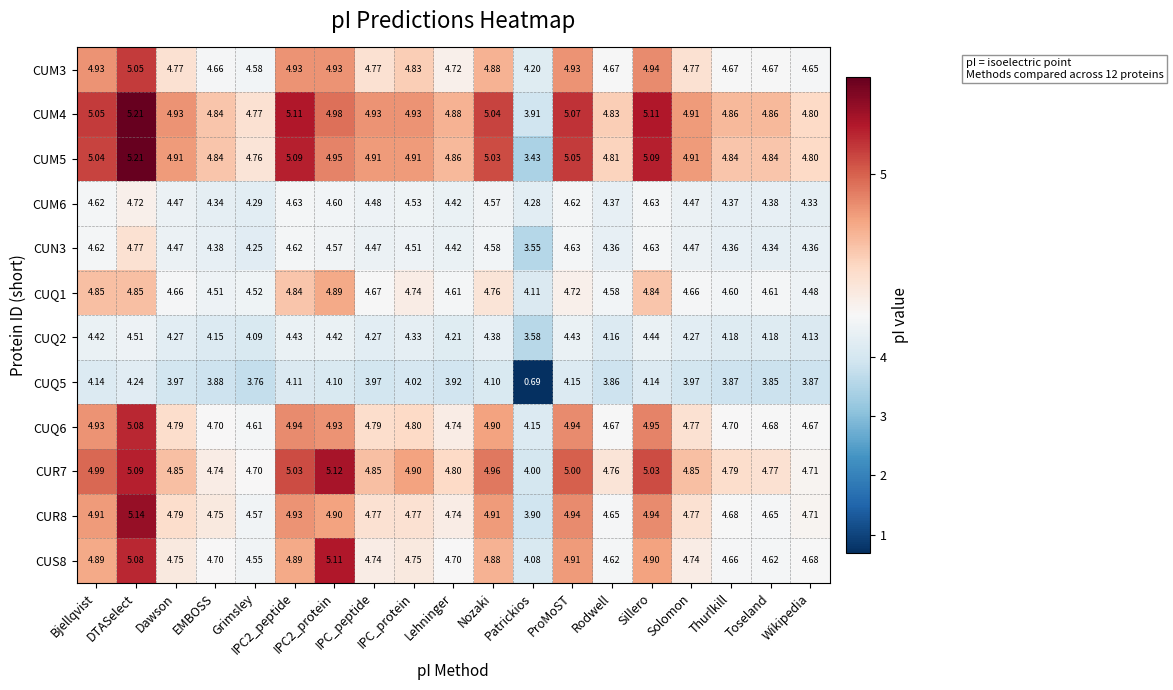

Which series has the largest total across all categories?

CUM4